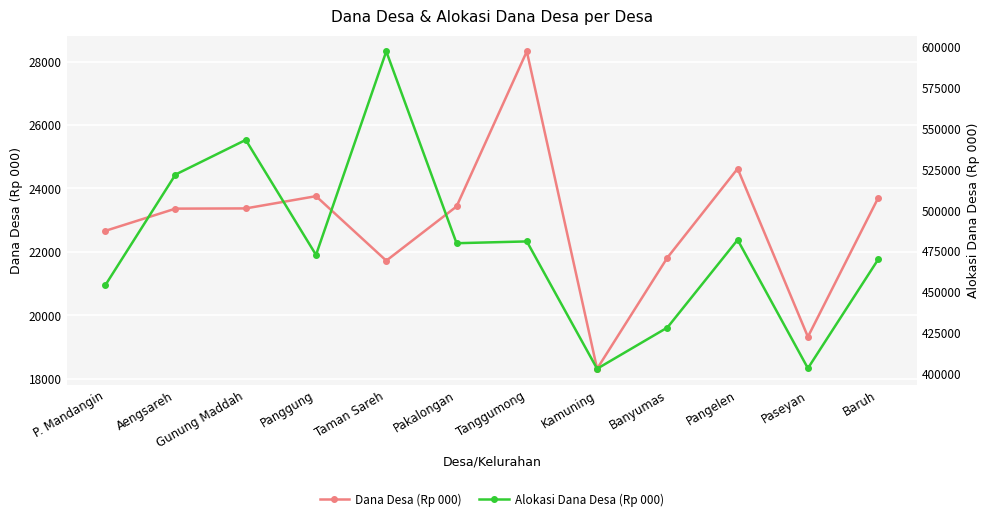

In Dana Desa (Rp 000), how many points are higher than both neighbors (excluding endpoints)?

3